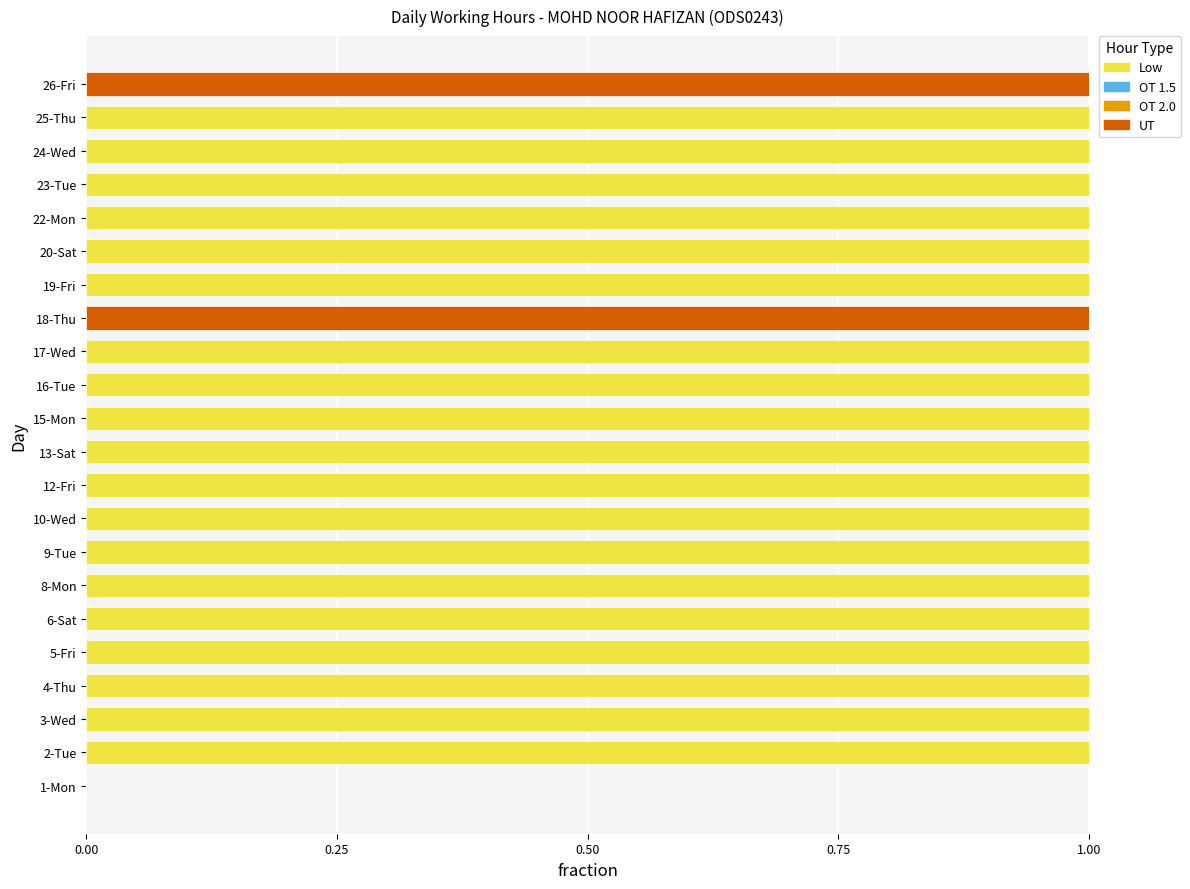

True or false: Low has a value of 0 at 15-Mon.

False